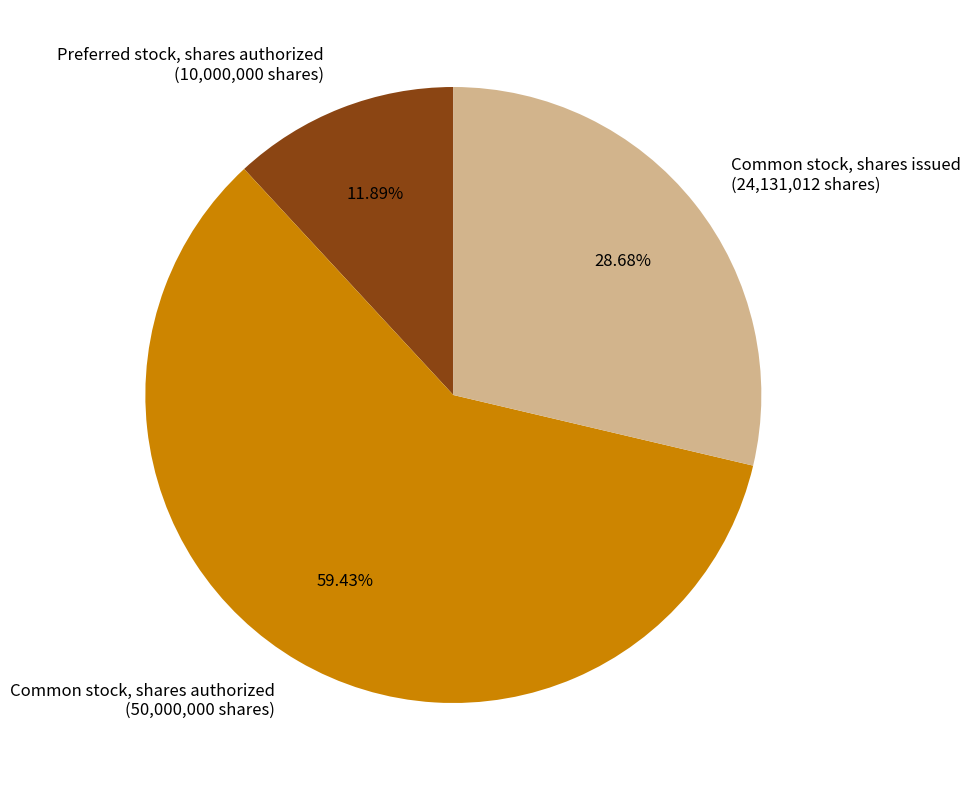

To the nearest percent, what percentage of the pie is Preferred stock, shares authorized?

12%